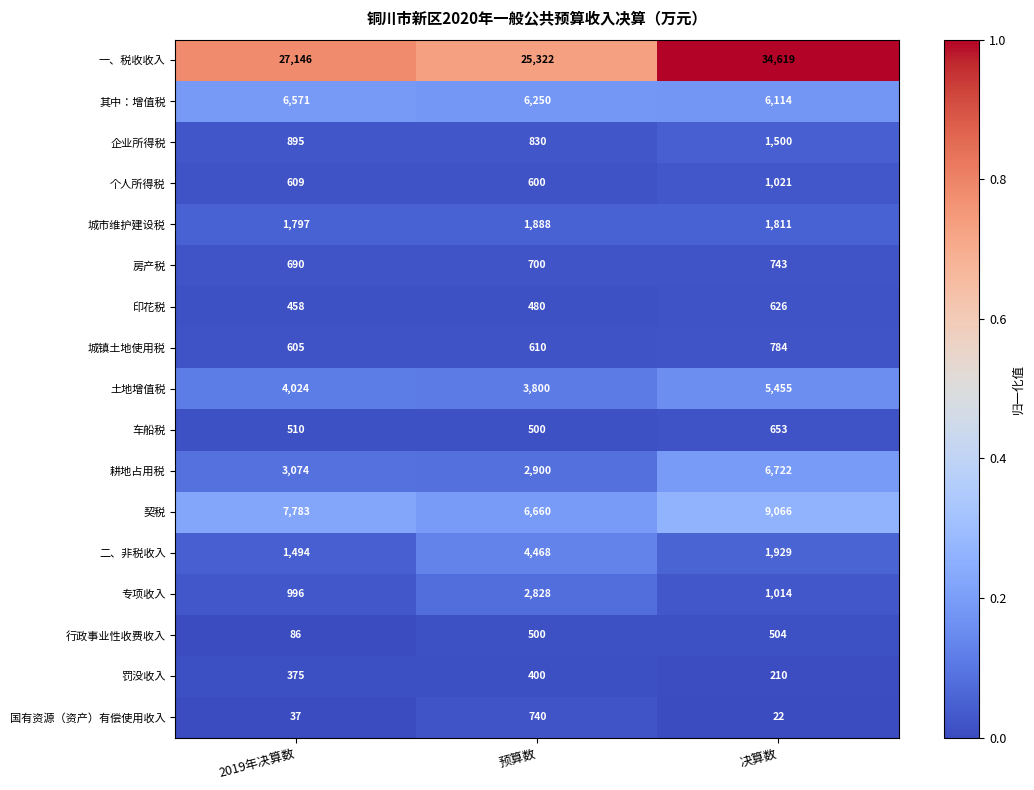

Rank the series by their maximum value, from lowest to highest.

罚没收入, 行政事业性收费收入, 印花税, 车船税, 国有资源（资产）有偿使用收入, 房产税, 城镇土地使用税, 个人所得税, 企业所得税, 城市维护建设税, 专项收入, 二、非税收入, 土地增值税, 其中：增值税, 耕地占用税, 契税, 一、税收收入